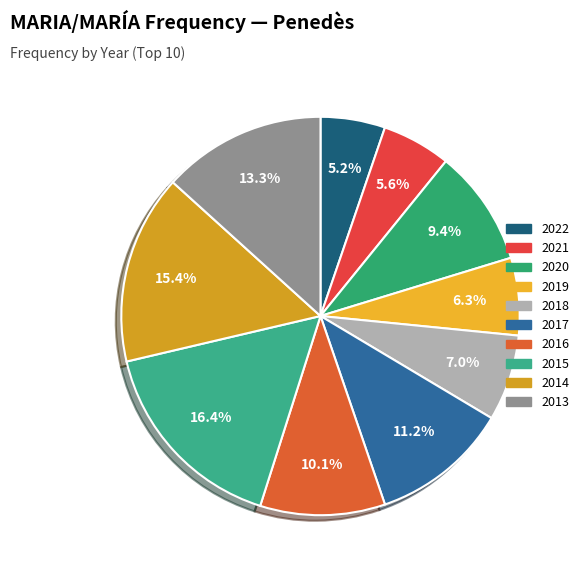

Count the number of slices in the pie.

10